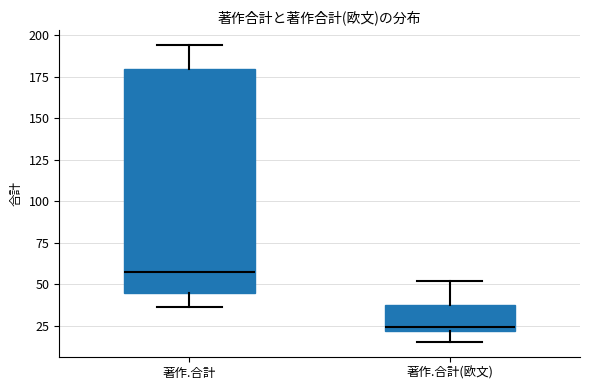

Which box is the tallest, from its lower edge to its upper edge?

著作.合計